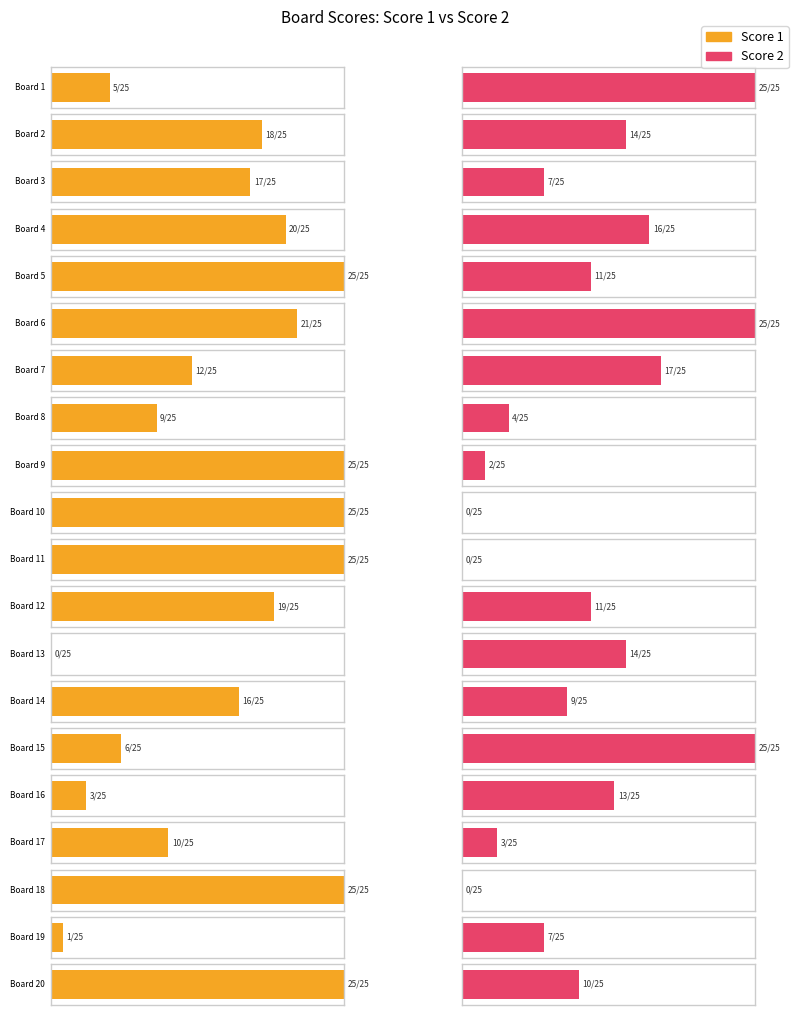

Reading left to right, list all the values displayed in this chart.

Score 1: 5	18	17	20	25	21	12	9	25	25	25	19	0	16	6	3	10	25	1	25
Score 2: 25	14	7	16	11	25	17	4	2	0	0	11	14	9	25	13	3	0	7	10